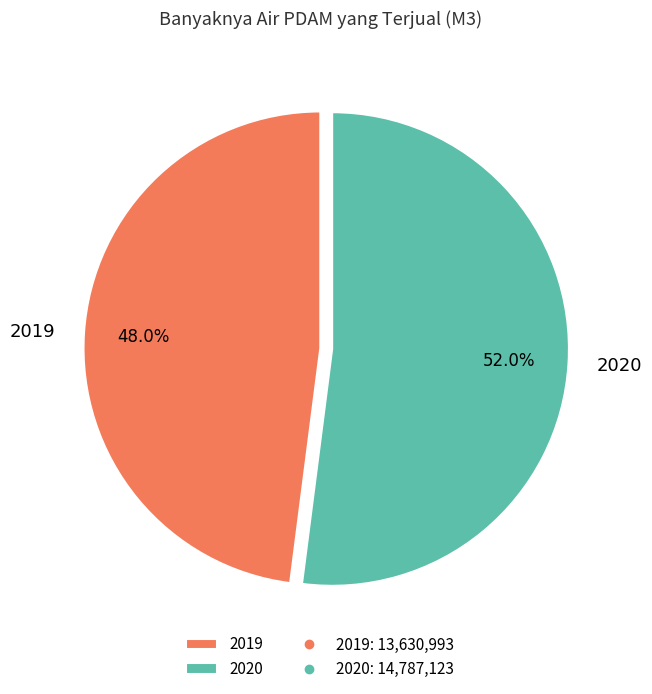

How many slices are in this pie chart?

2